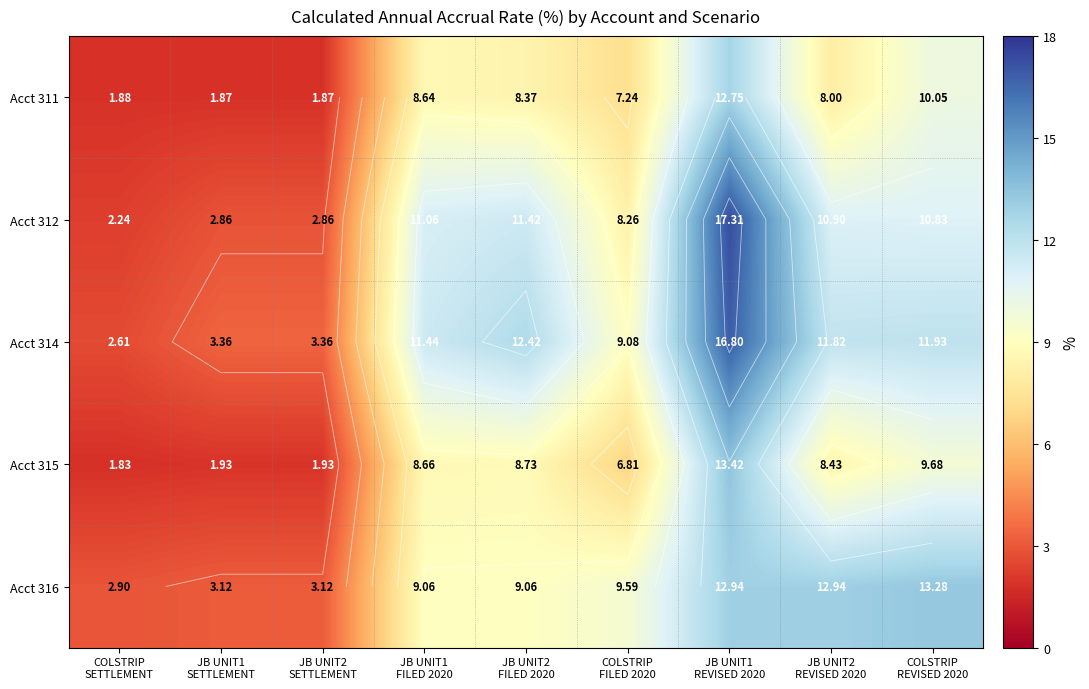

Count the number of categories in the chart.

9